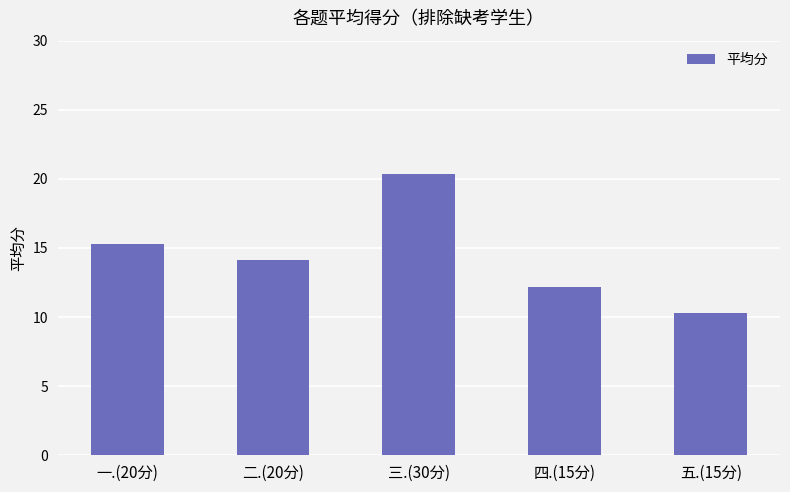

The chart shows a value of 12.2 at 四.(15分). True or false?

True